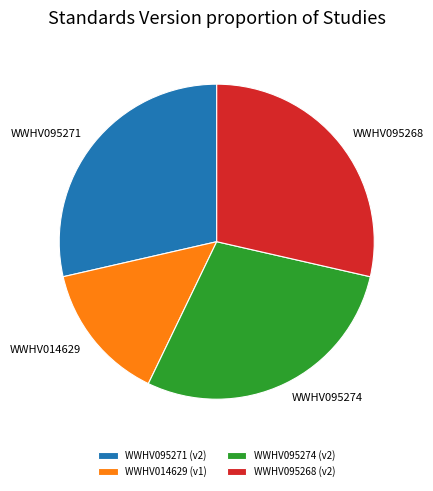

What is the ratio of the value at WWHV014629 (v1) to the value at WWHV095274 (v2)?

0.5